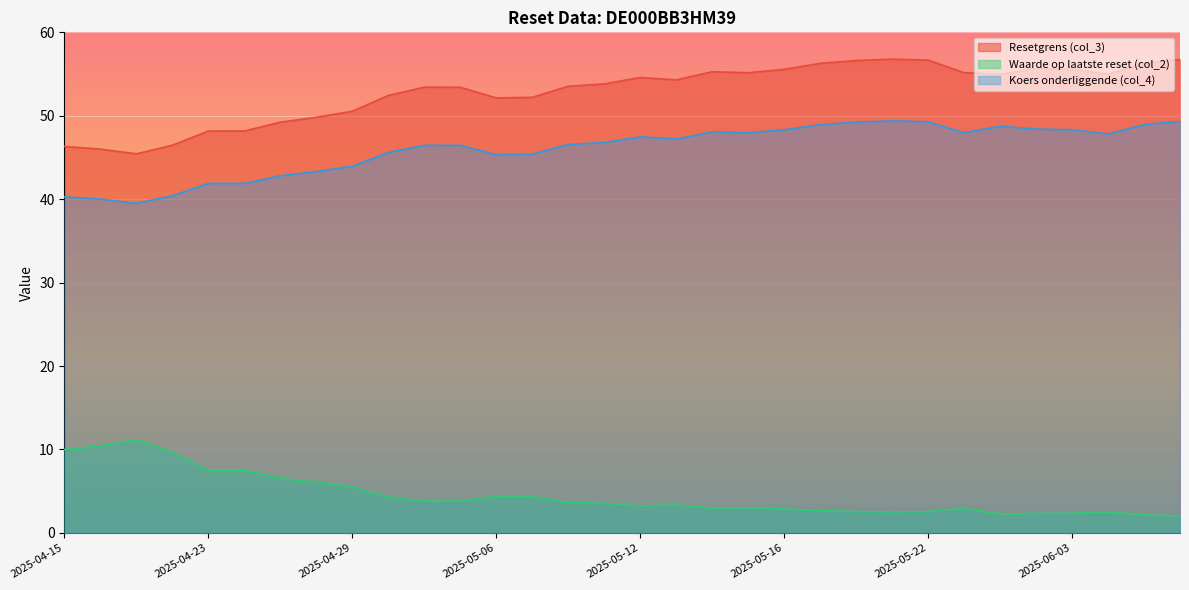

Rank the categories by Waarde op laatste reset (col_2) value from lowest to highest.

2025-06-06, 2025-06-05, 2025-05-26, 2025-06-02, 2025-06-03, 2025-06-04, 2025-05-21, 2025-05-22, 2025-05-20, 2025-05-19, 2025-05-16, 2025-05-23, 2025-05-14, 2025-05-15, 2025-05-12, 2025-05-13, 2025-05-09, 2025-05-08, 2025-05-02, 2025-05-05, 2025-04-30, 2025-05-07, 2025-05-06, 2025-04-29, 2025-04-28, 2025-04-25, 2025-04-23, 2025-04-24, 2025-04-22, 2025-04-15, 2025-04-16, 2025-04-17